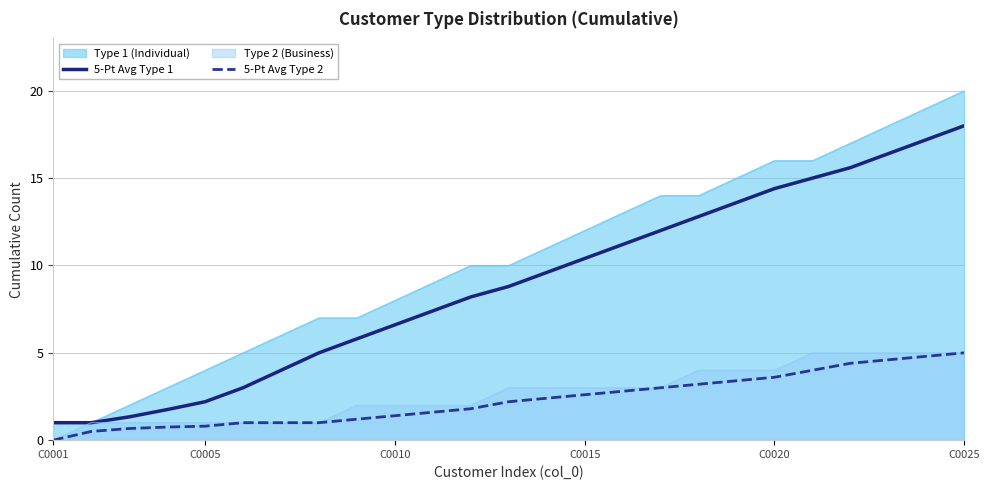

What are all the series names shown in the legend?

Type 1 (Individual), 5-Pt Avg Type 1, Type 2 (Business), 5-Pt Avg Type 2